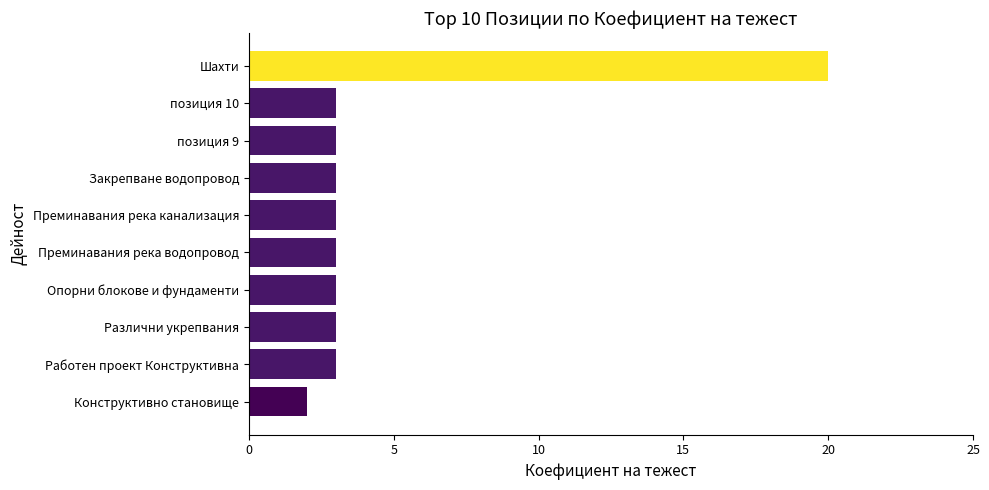

Approximately how many times larger is the value at позиция 10 compared to Закрепване водопровод?

1.0